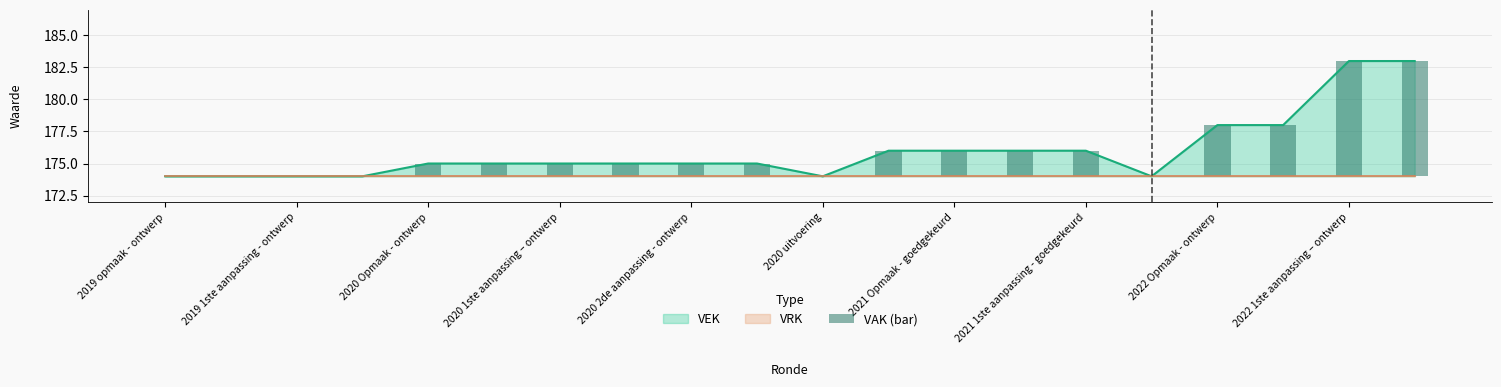

True or false: the data shows 2 at 2021 Opmaak - goedgekeurd.

True